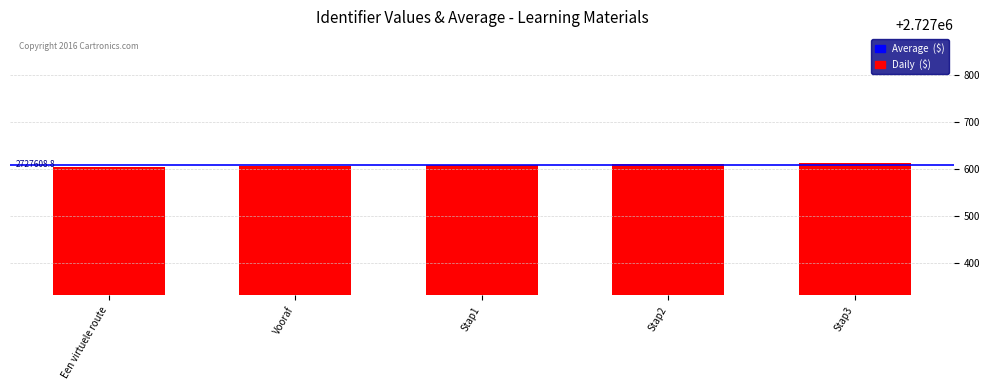

What is the sum of the values at Stap2 and Stap1?

5455220